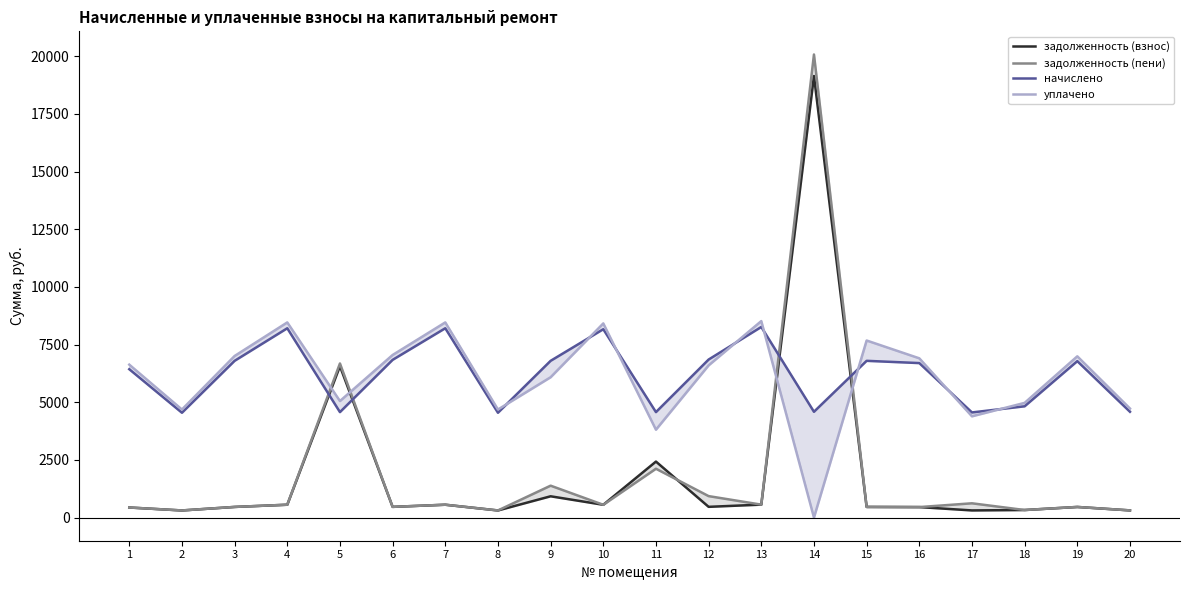

Which label corresponds to the largest value in the chart?

14